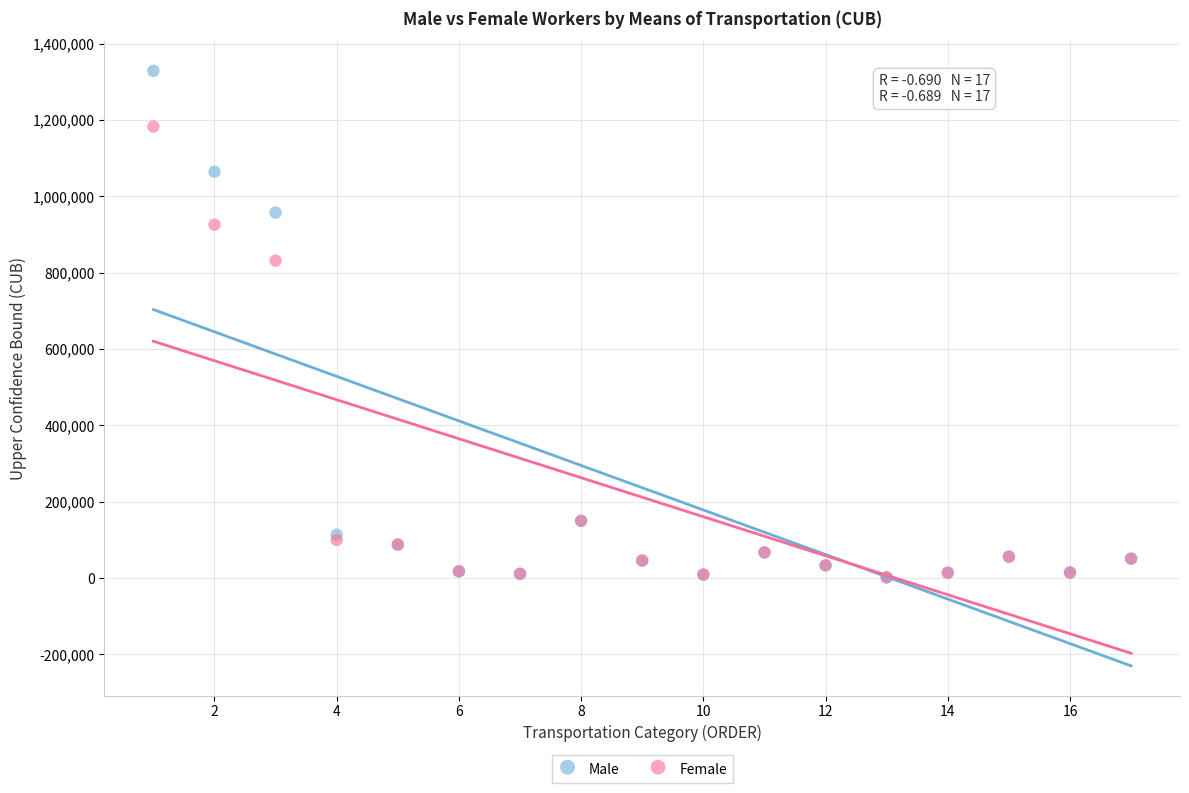

Which series reaches the maximum Y coordinate?

Male